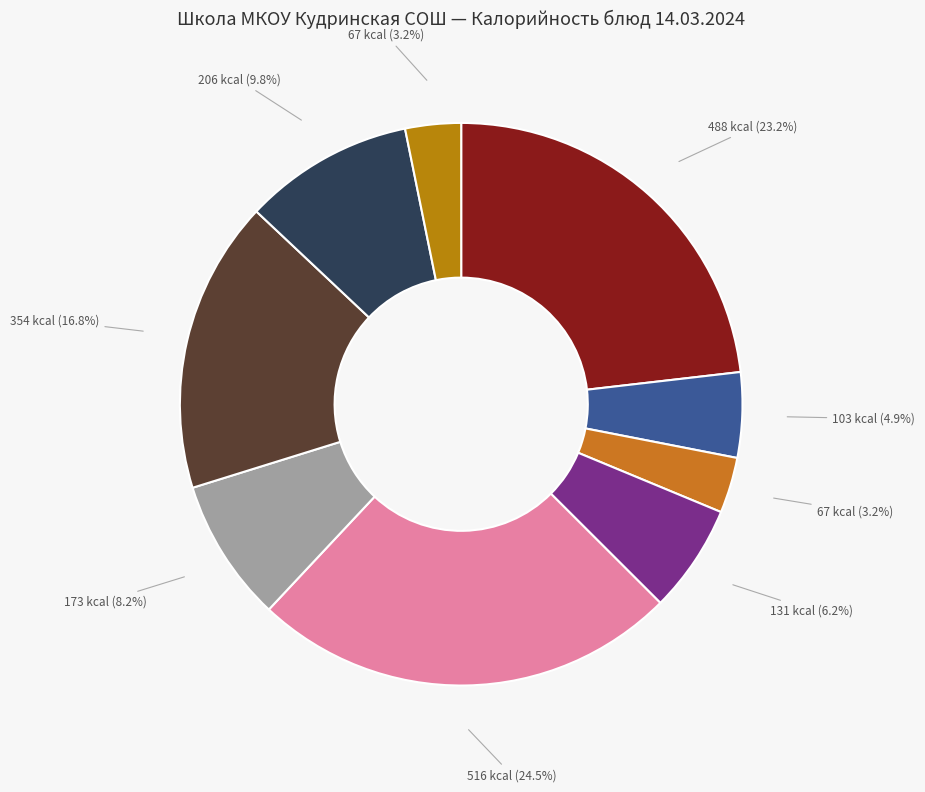

Rank the categories by value from highest to lowest.

суп рыбный, плов с мясом курицы, макароны со сл. маслом, хлеб ржаной (обед), мясо курицы запеченое, батон нарезной, хлеб ржаной (завтрак), компот из с.м. ягод (завтрак), компот из с.м. ягод (обед)